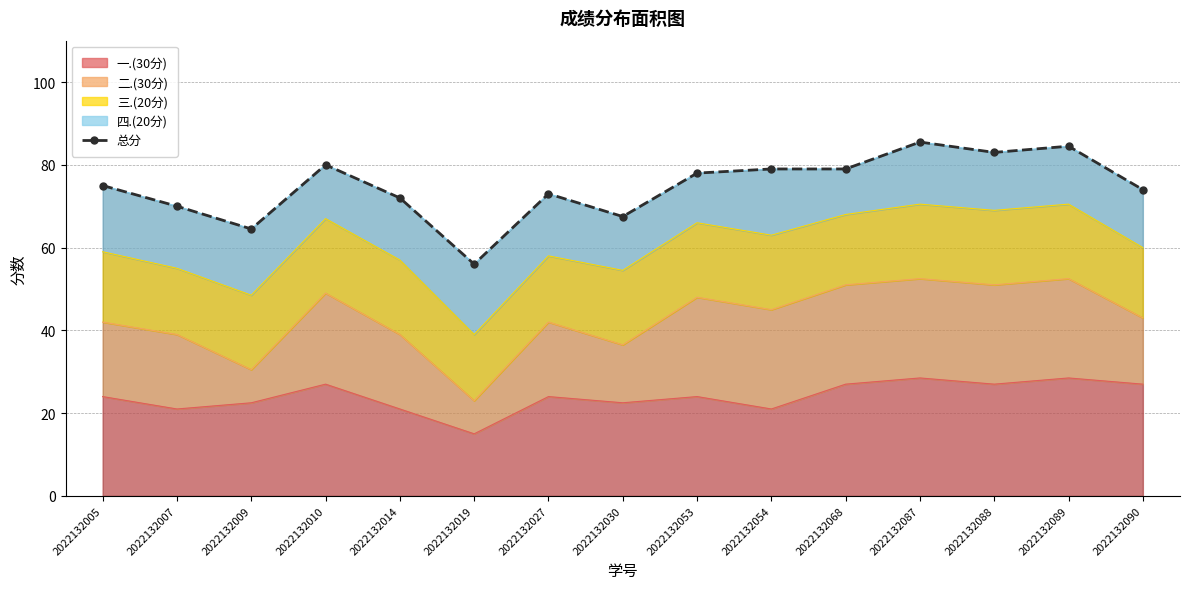

The chart shows a value of 73.0 at 2022132027. True or false?

True